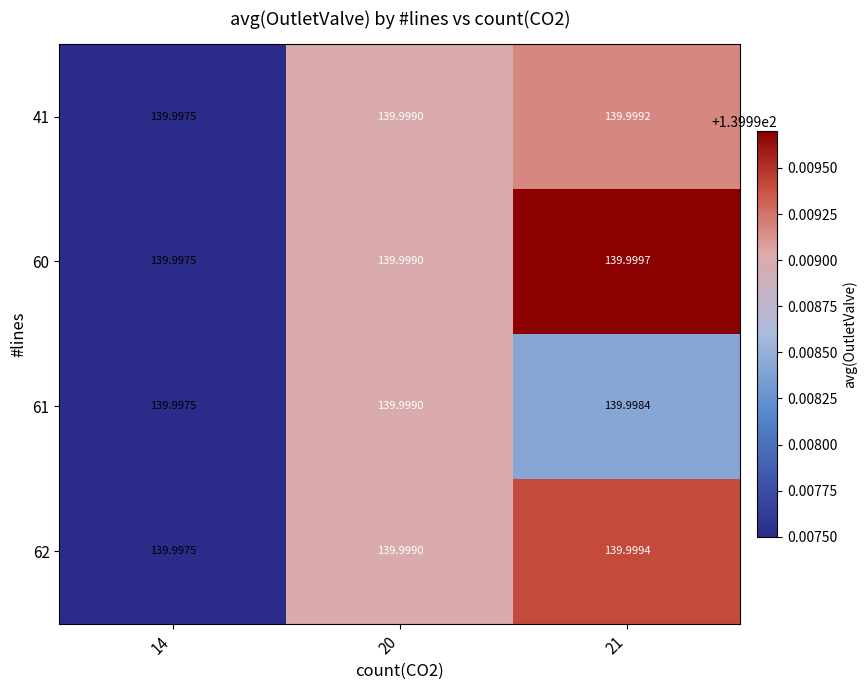

Is the value of 62 at 21 greater than the value of 41 at 21?

Yes